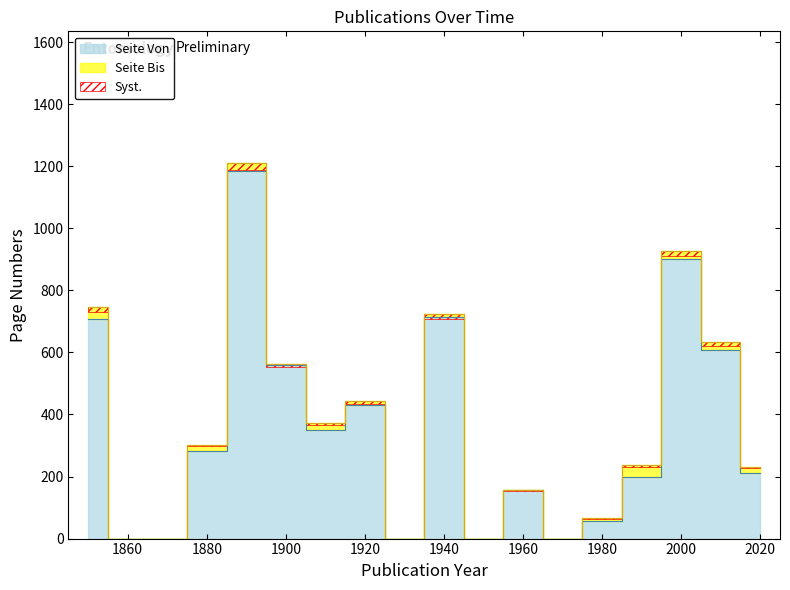

What is the difference between the maximum and minimum values in the Publikationsjahr series?

161